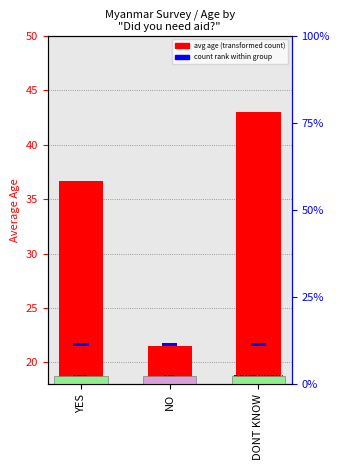

Rank the series by their average value, from lowest to highest.

count rank (percentile), avg age (transformed count)